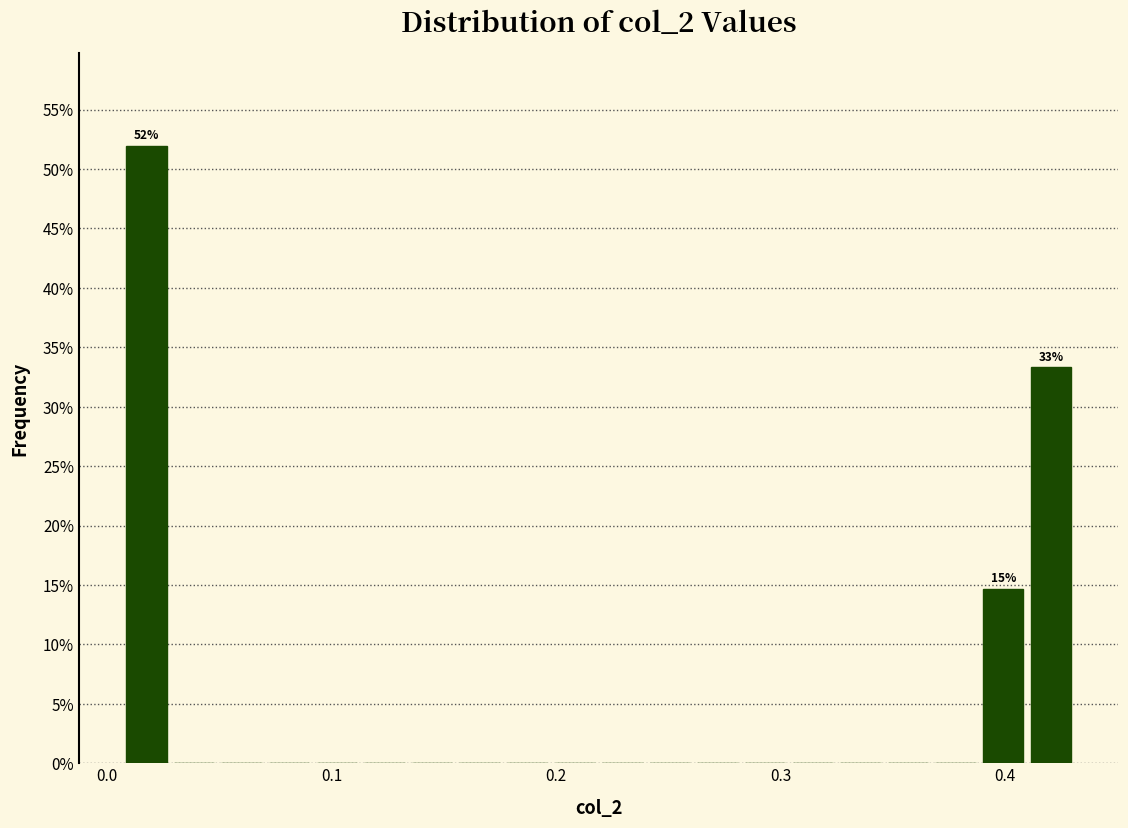

Around what value on the x-axis is the tallest bar? Give the approximate position of its centre, as read against the axis.

0.02